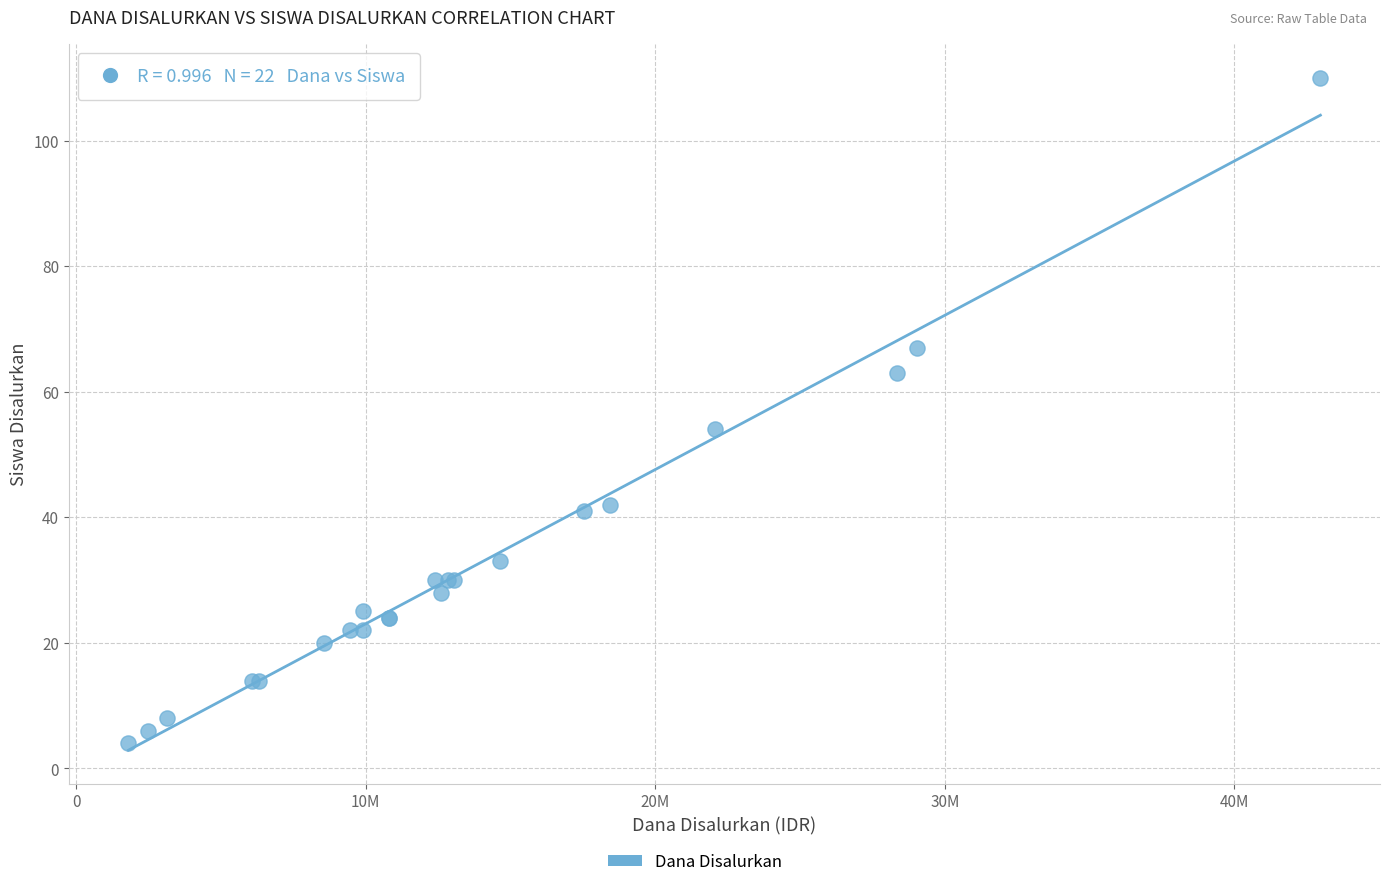

What Y value in the scatter plot is closest to 57?

54